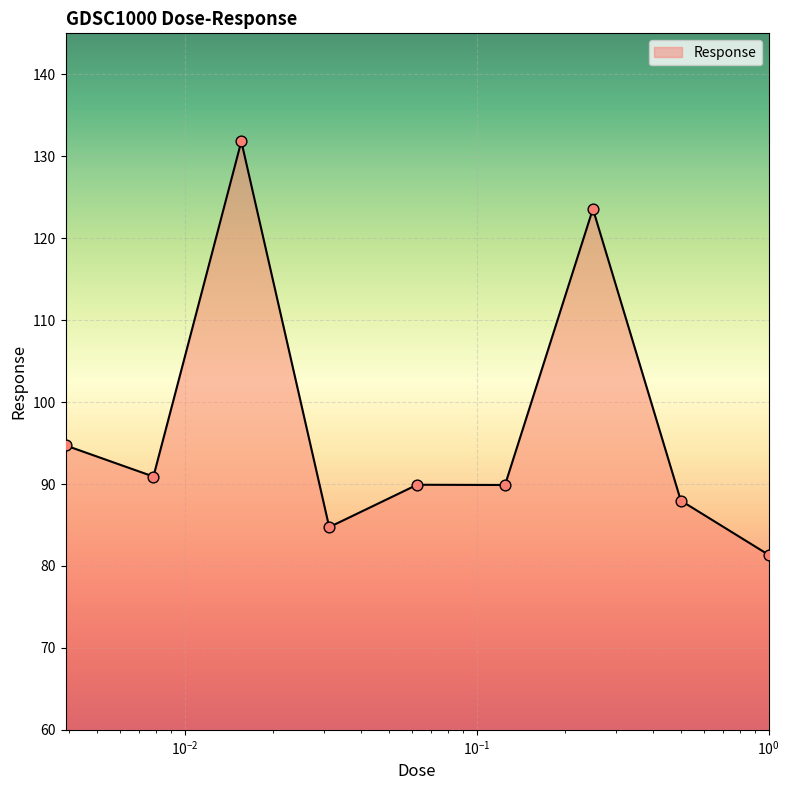

What is the smallest value displayed?

81.4